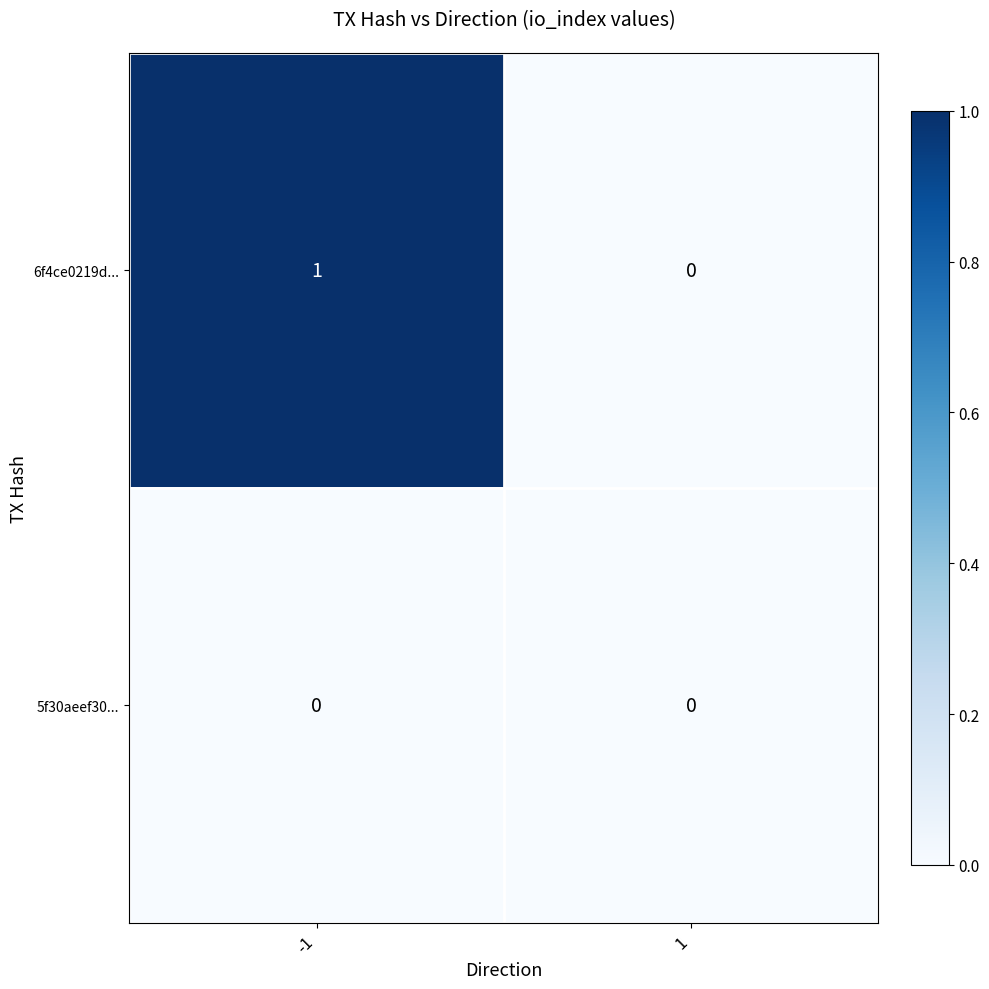

List the series in order of their peak value, highest first.

6f4ce0219d..., 5f30aeef30...